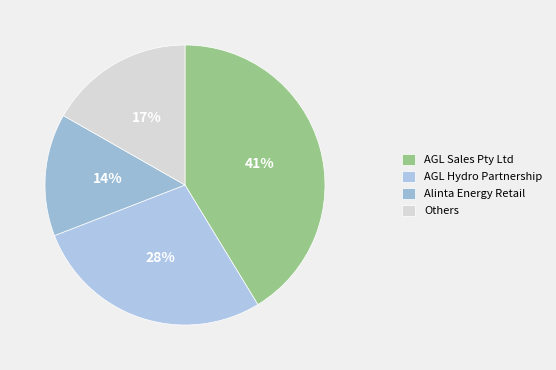

What percentage is the Alinta Energy Retail slice, to the nearest percent?

14%